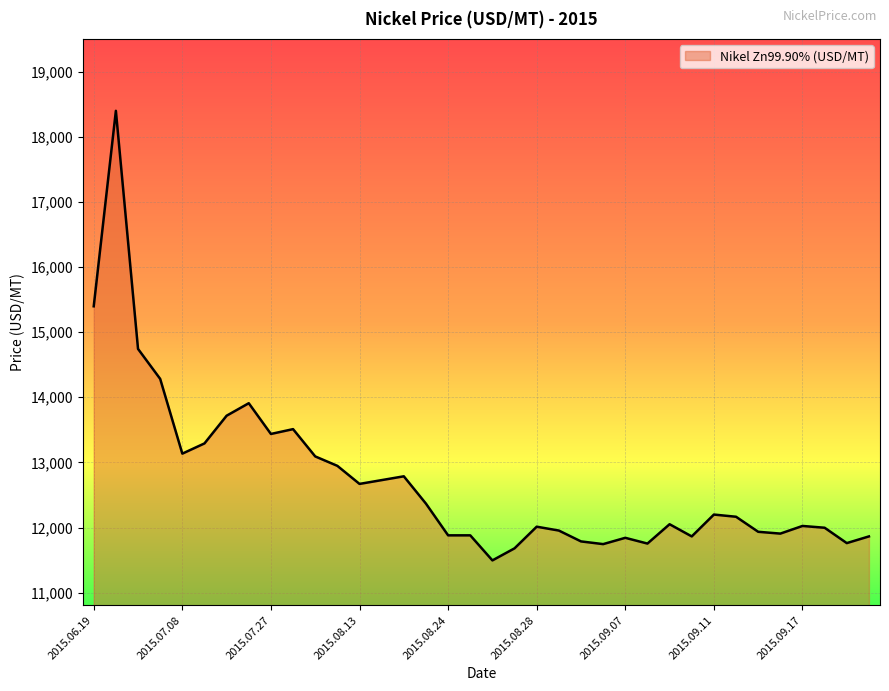

What is the difference between the maximum and minimum values?

6903.2